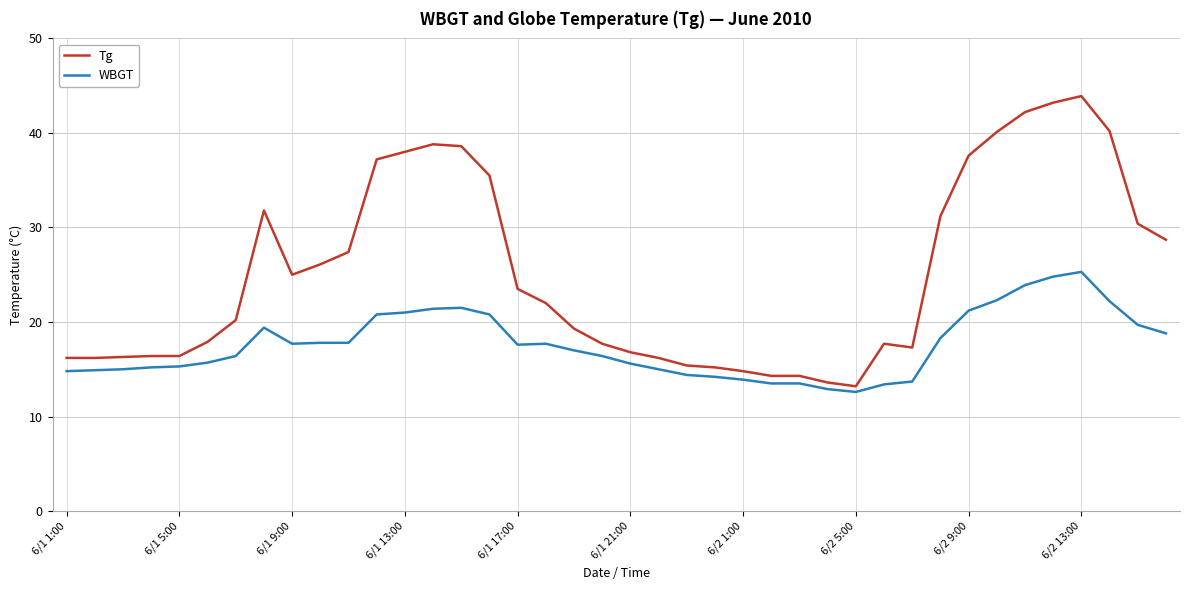

What is the minimum value for Tg?

13.2